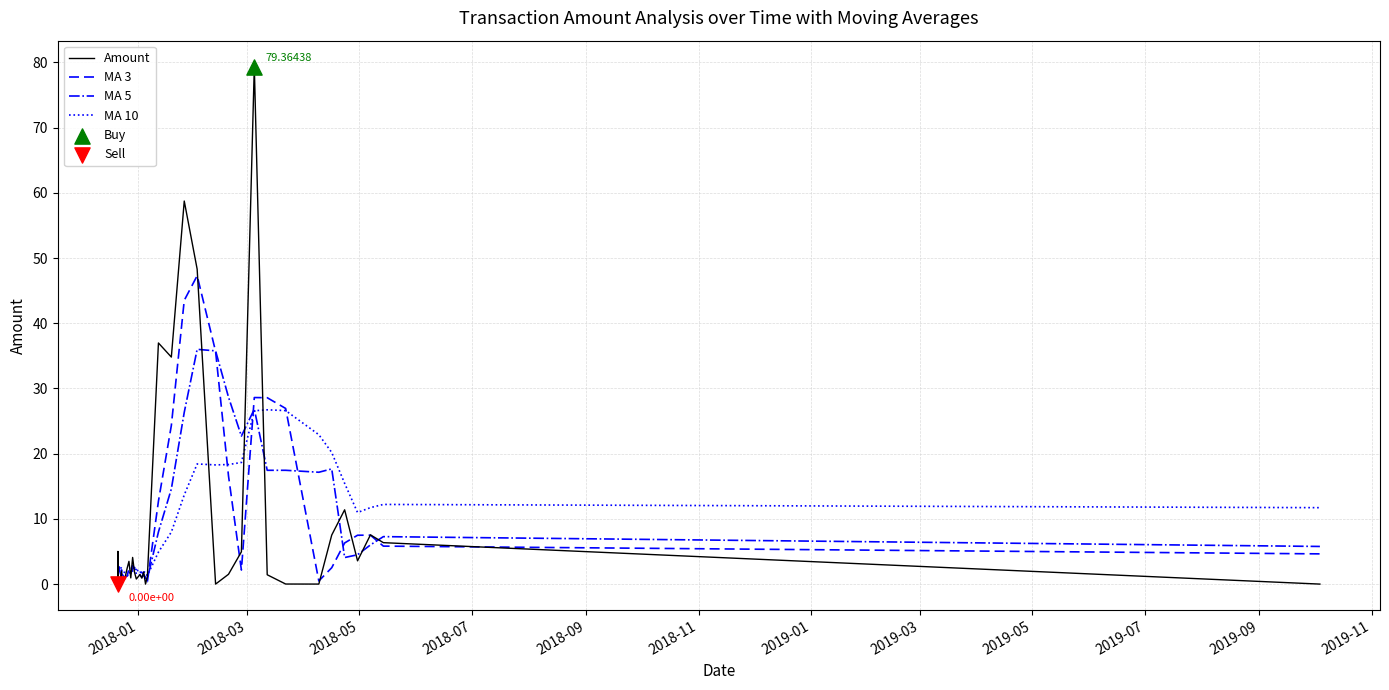

Which series has the largest total across all categories?

Amount